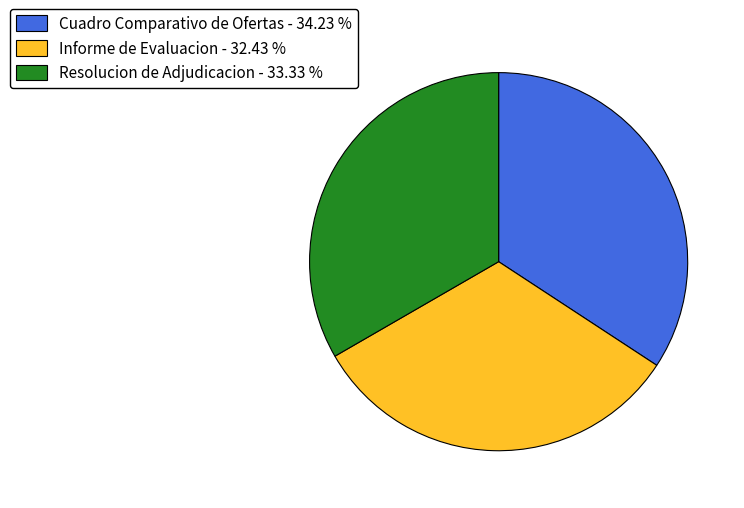

The Resolucion de Adjudicacion slice represents 41% of the pie. True or false?

False